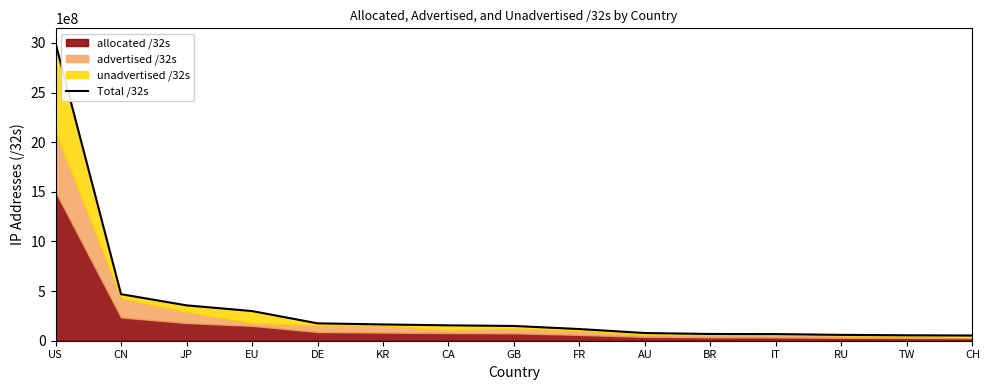

What is the label of the 6th point from the left?

KR